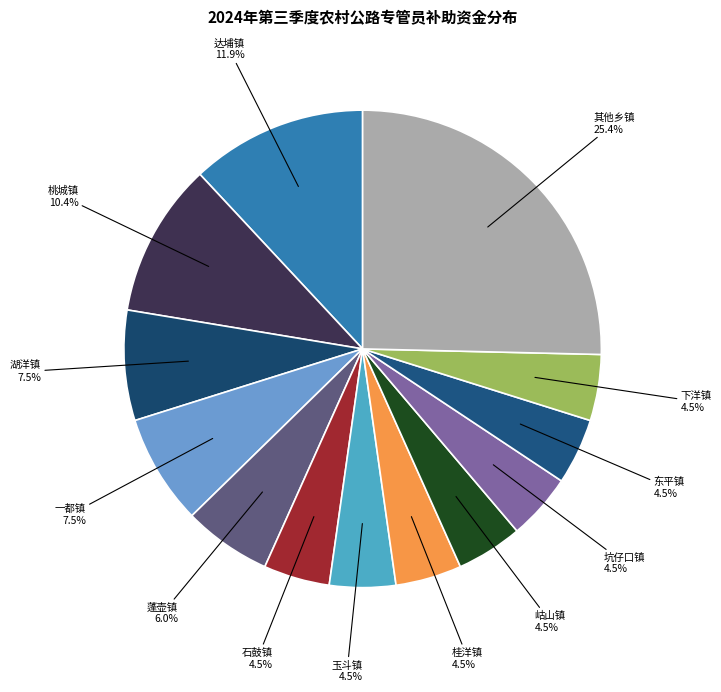

Between 坑仔口镇 and 湖洋镇, which is larger?

湖洋镇